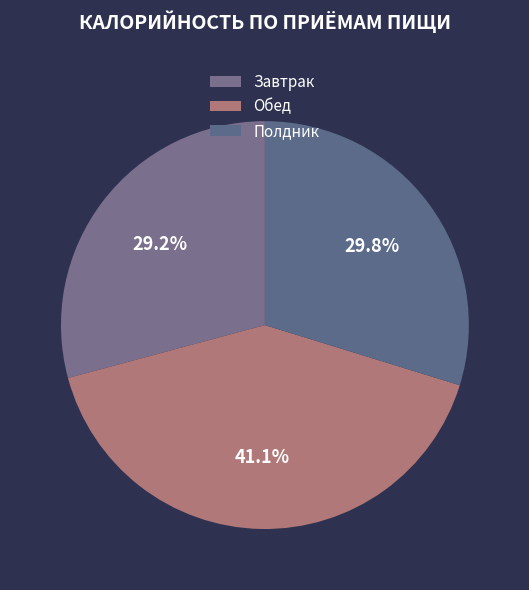

How many segments does this pie chart have?

3